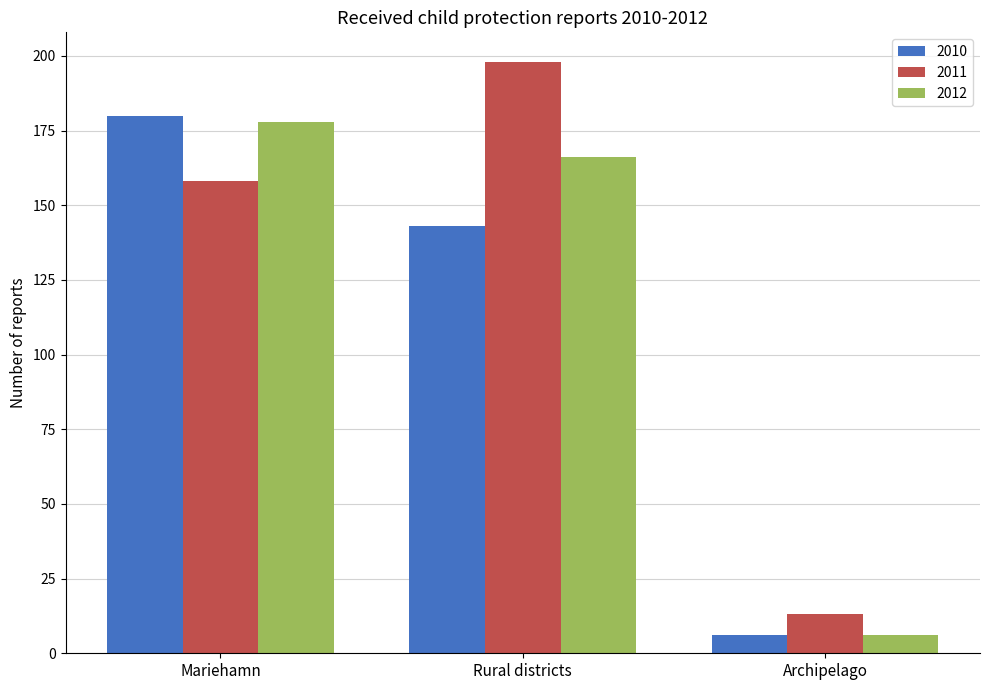

What is the sum of the 2012 values at Archipelago and Rural districts?

172